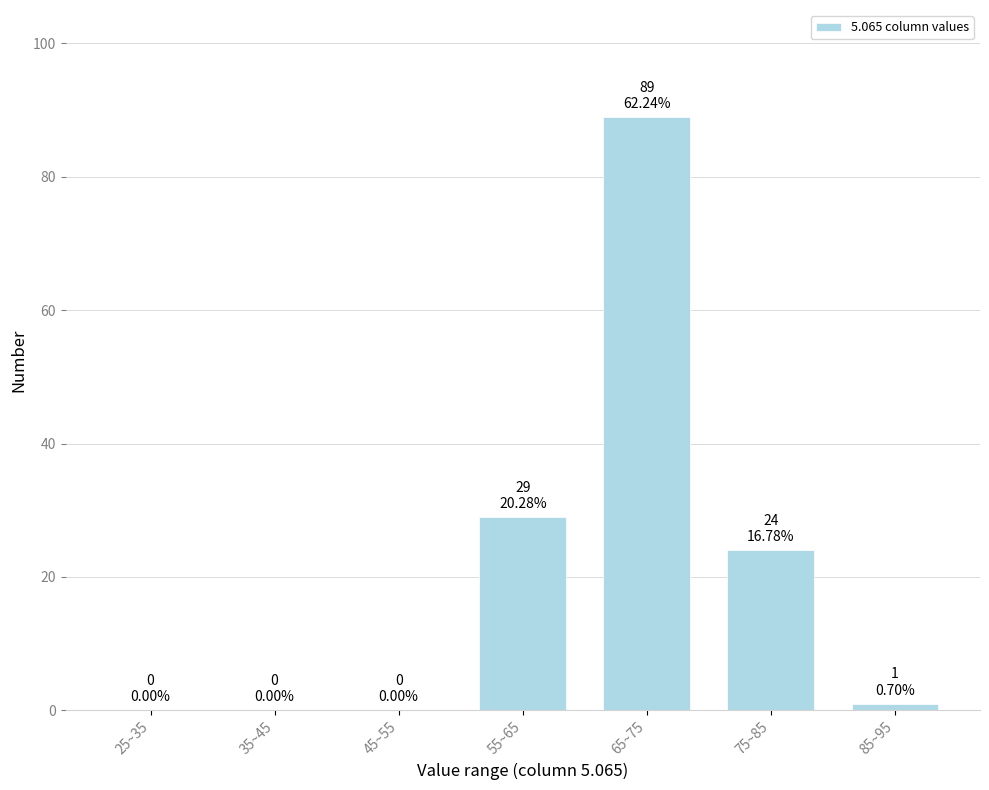

Reading right to left, list all the values displayed in this chart.

85~95=1	75~85=24	65~75=89	55~65=29	45~55=0	35~45=0	25~35=0